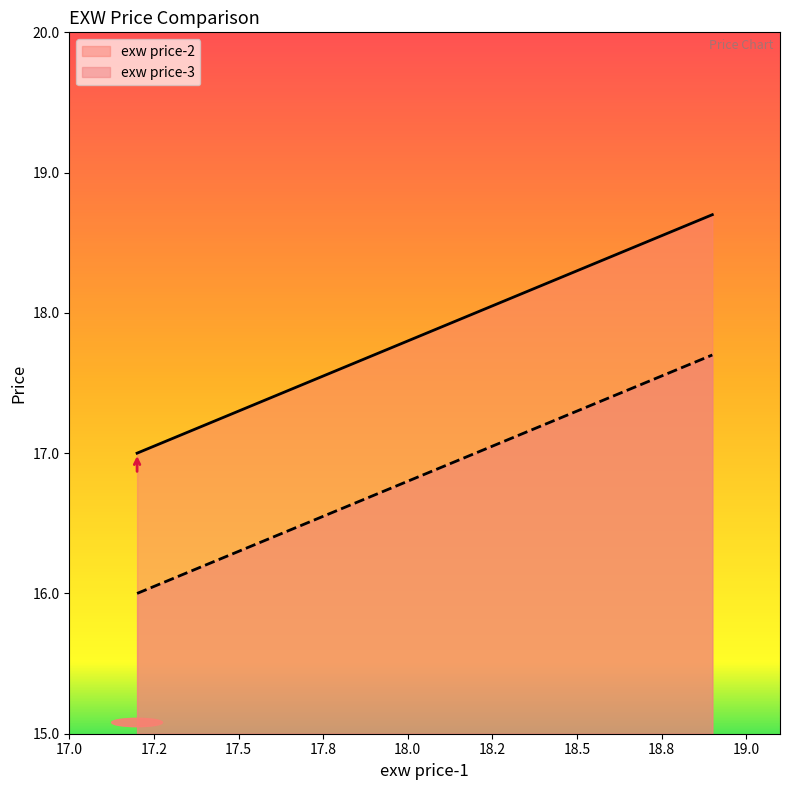

Is the value of exw price-3 at 0.6mm greater than the value of exw price-2 at 1.0mm?

No